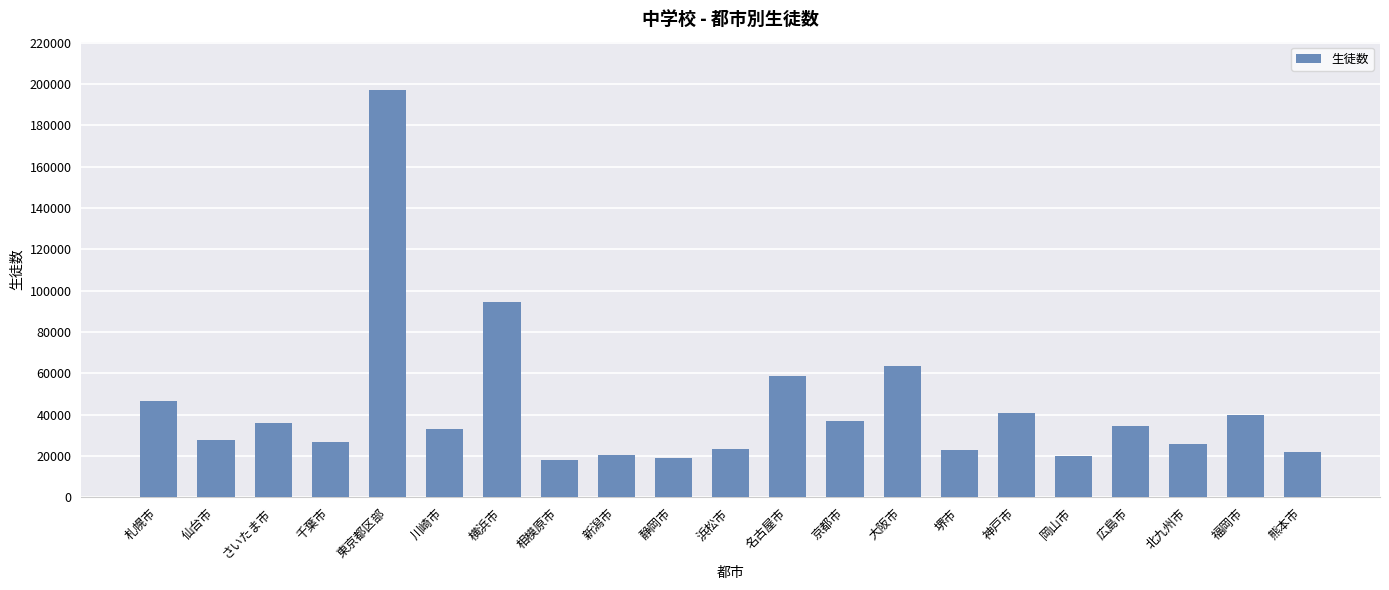

What is the change in value from 東京都区部 to 広島市?

-162079